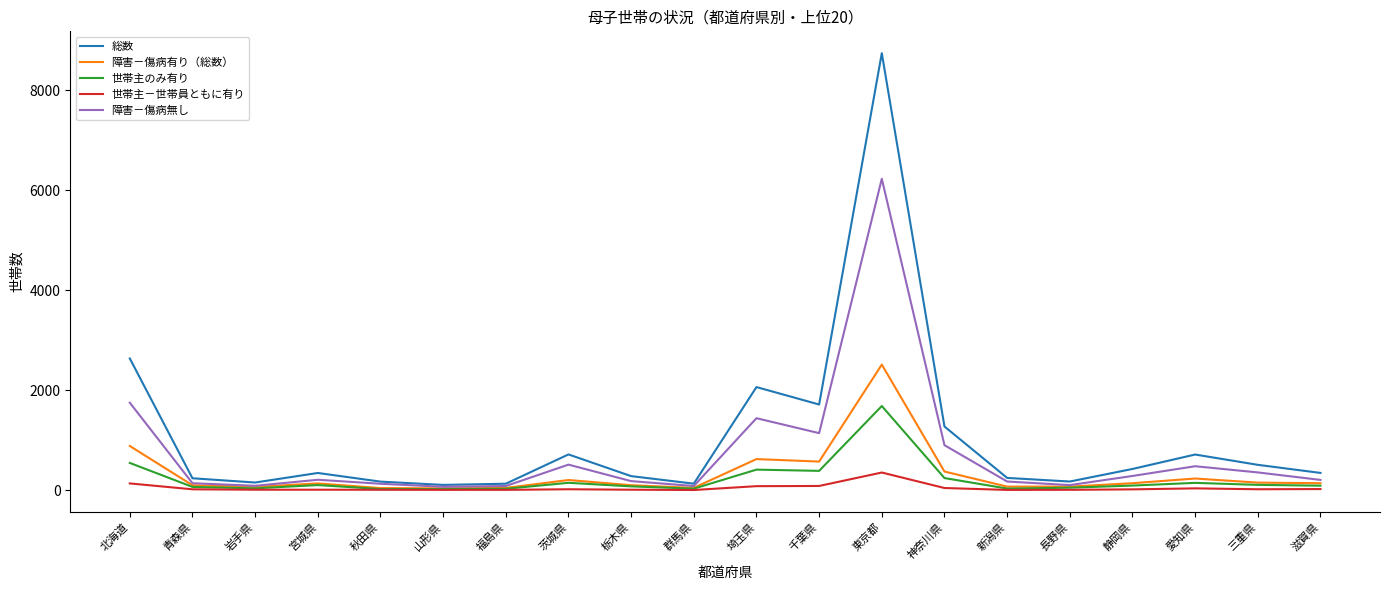

At which label is 障害－傷病有り（総数） closest to 1275?

北海道